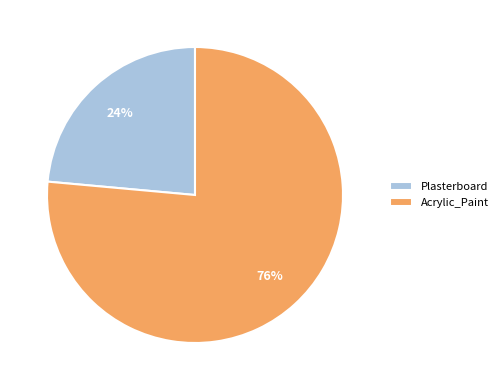

True or false: Acrylic_Paint accounts for 76% of the total.

True